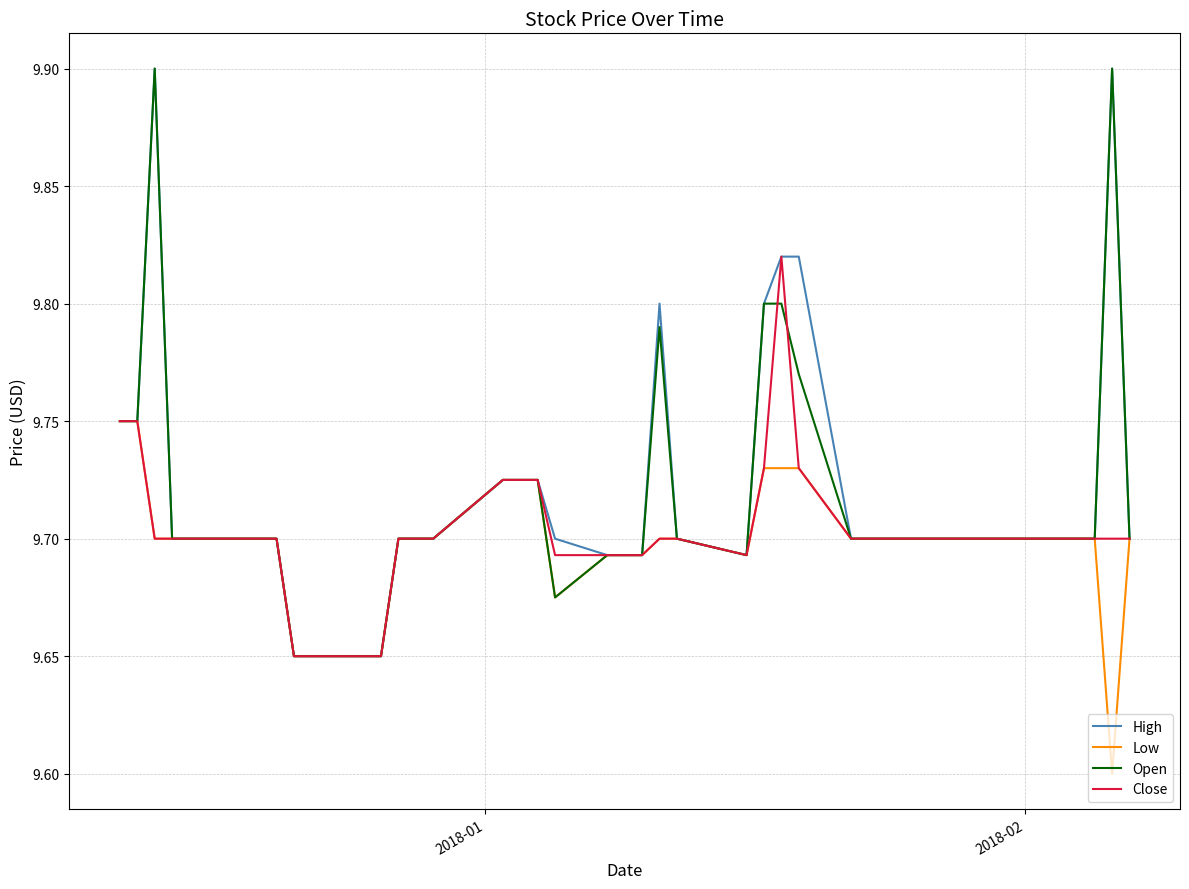

What is the maximum value shown in the chart?

9.9